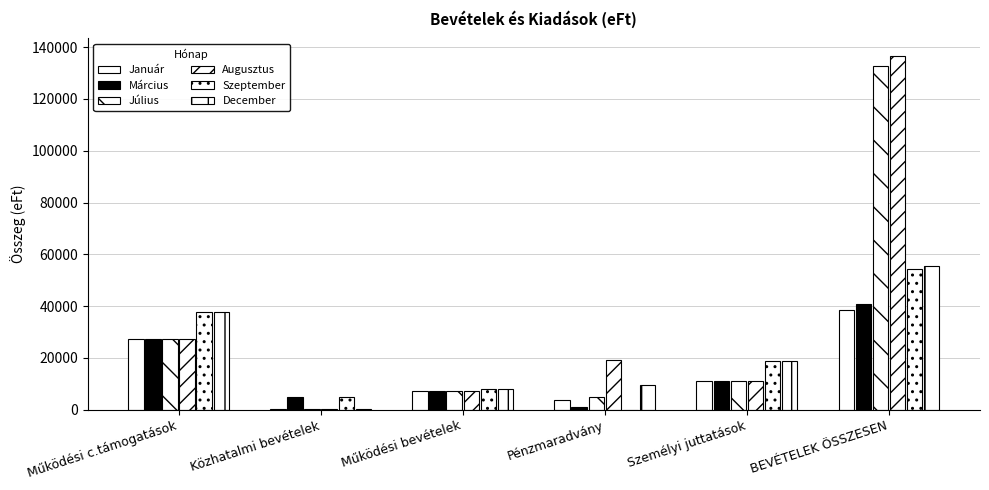

What is the lowest value of the Március series?

1087